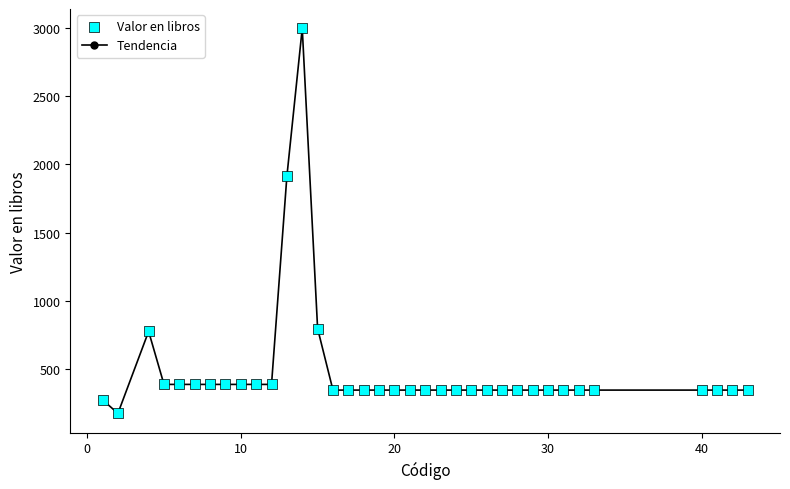

What is the difference between the second highest and second lowest values?

1640.4